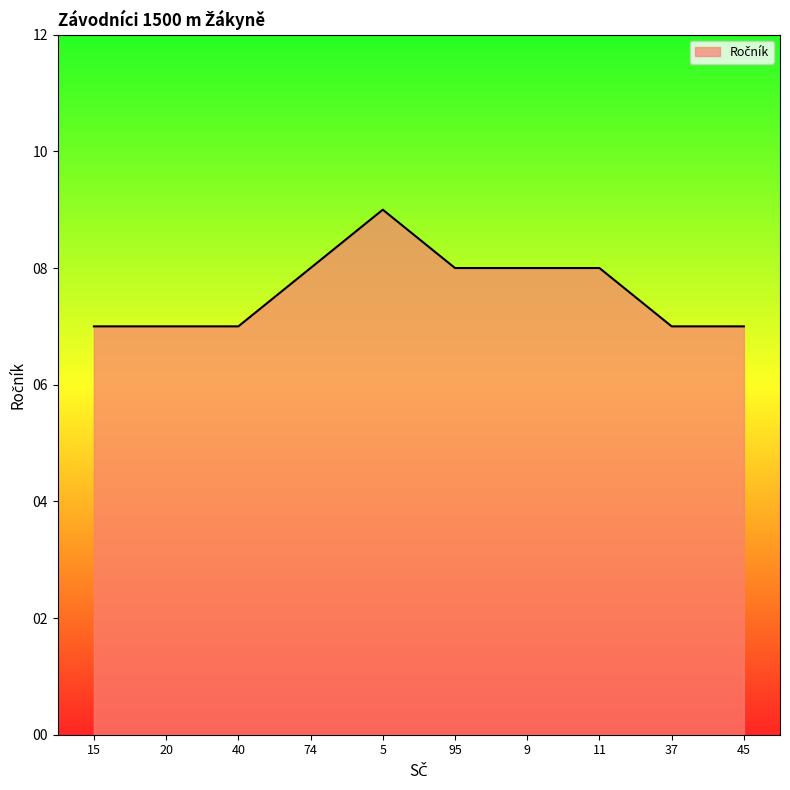

What position from the right is 11?

3